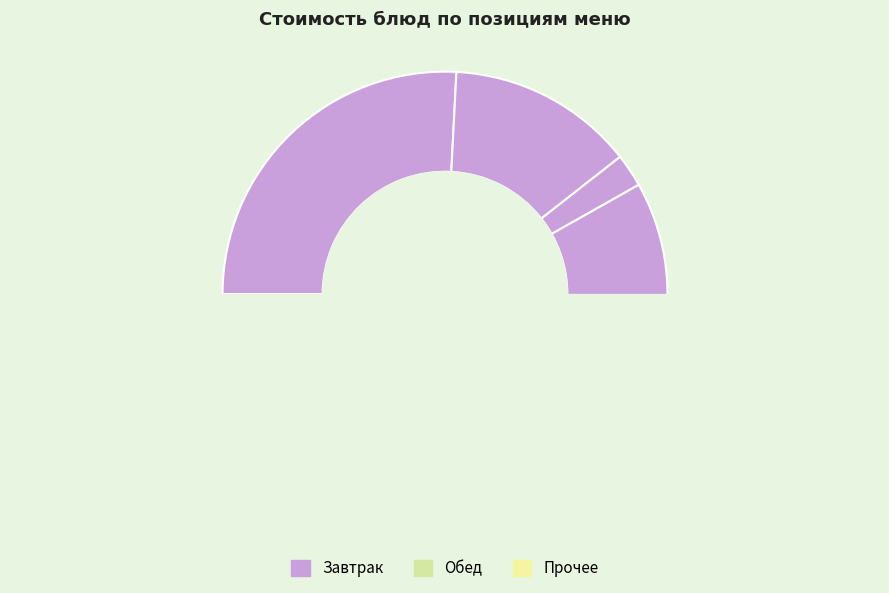

Is it true that Хлеб пшеничный (обед) is 8% of the pie?

False